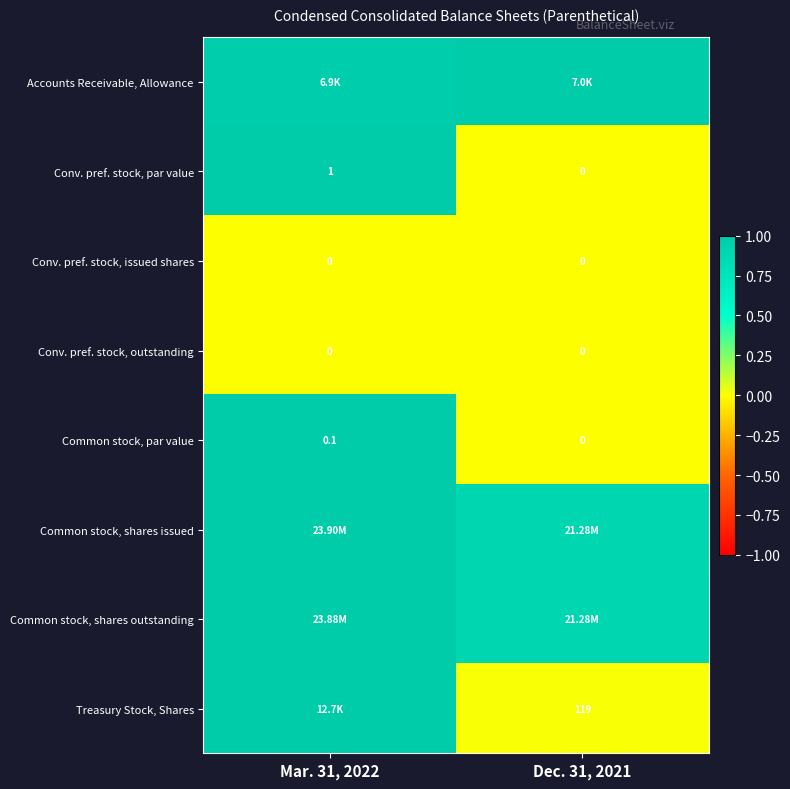

How many values in Common stock, par value are above zero?

1